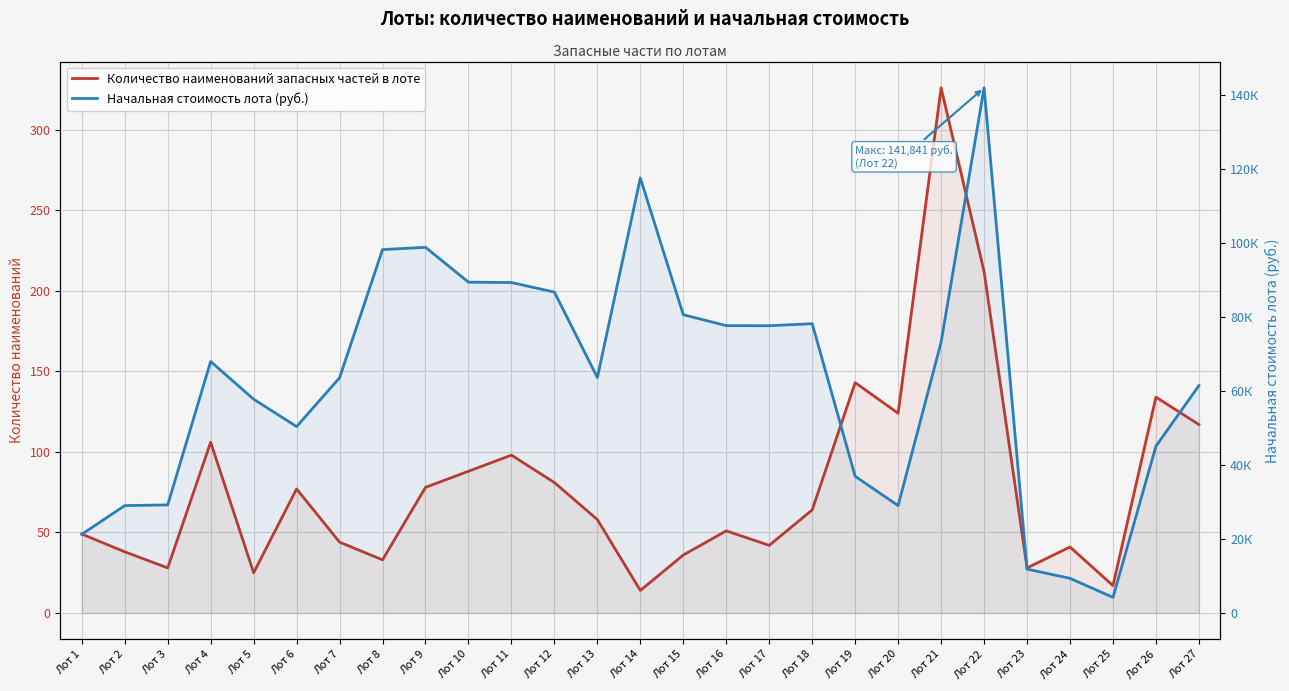

The value of Начальная стоимость лота (руб.) at Лот 23 is 6276.4. True or false?

False